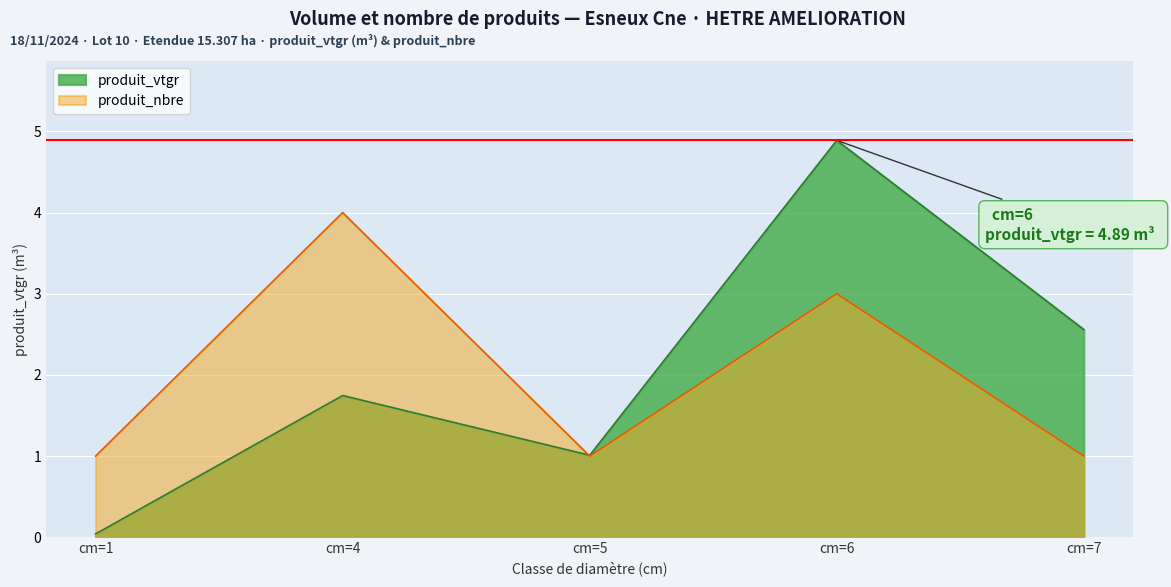

At cm=1, list the series in order from smallest to largest.

produit_vtgr, produit_nbre